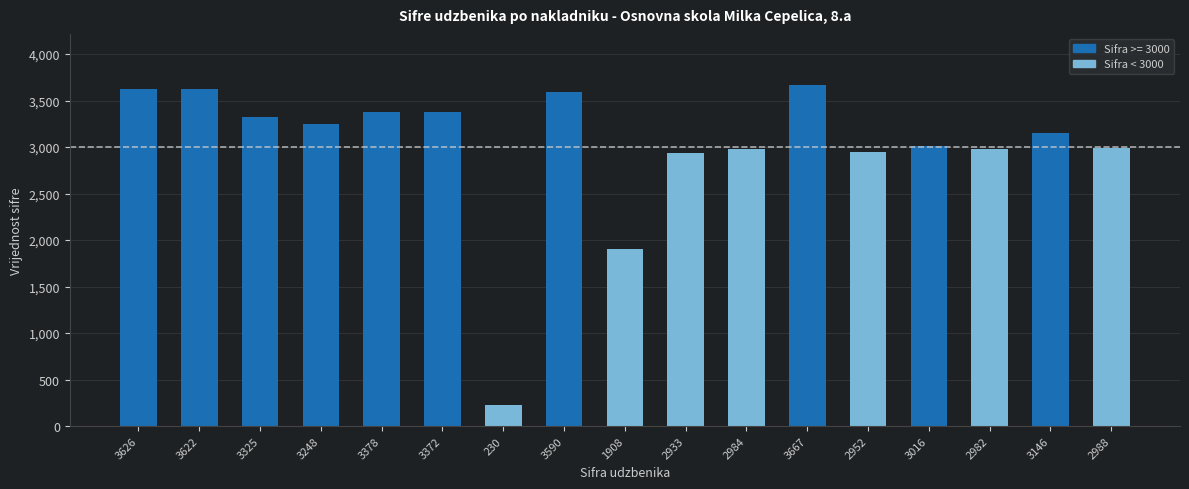

What is the change in value from 3622 to 3146?

-476